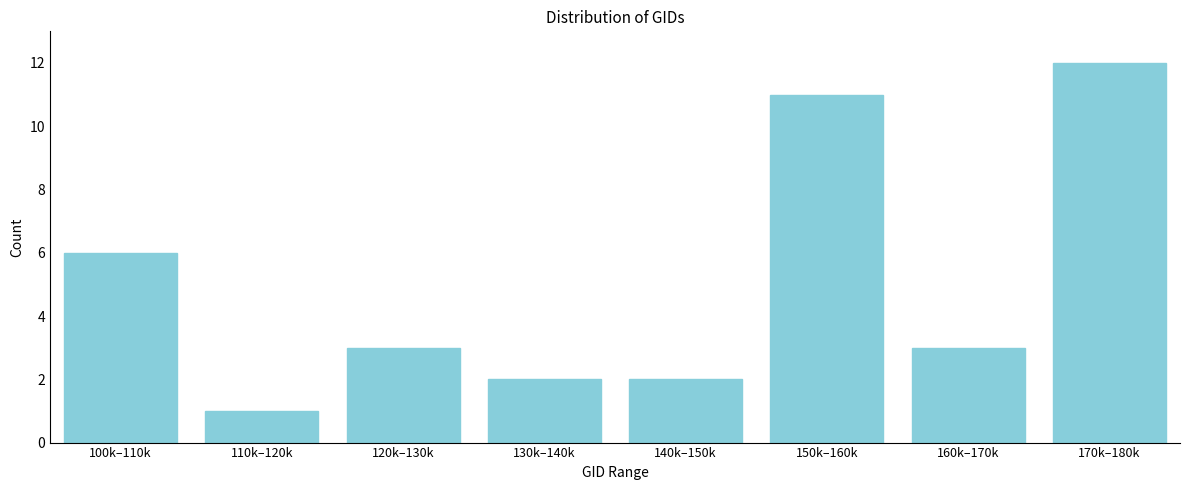

Reading right to left, what are all the values shown in this chart?

12	3	11	2	2	3	1	6